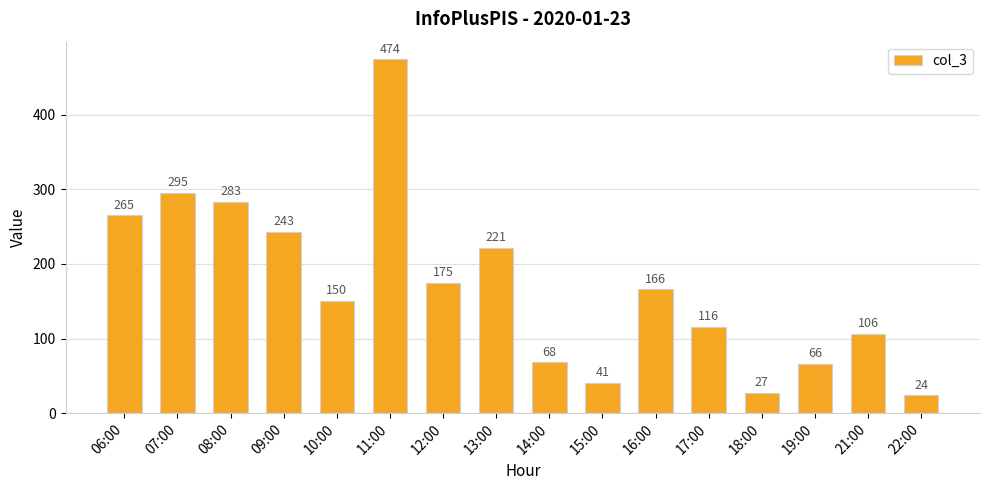

List the labels in order of value, smallest first.

22:00, 18:00, 15:00, 19:00, 14:00, 21:00, 17:00, 10:00, 16:00, 12:00, 13:00, 09:00, 06:00, 08:00, 07:00, 11:00